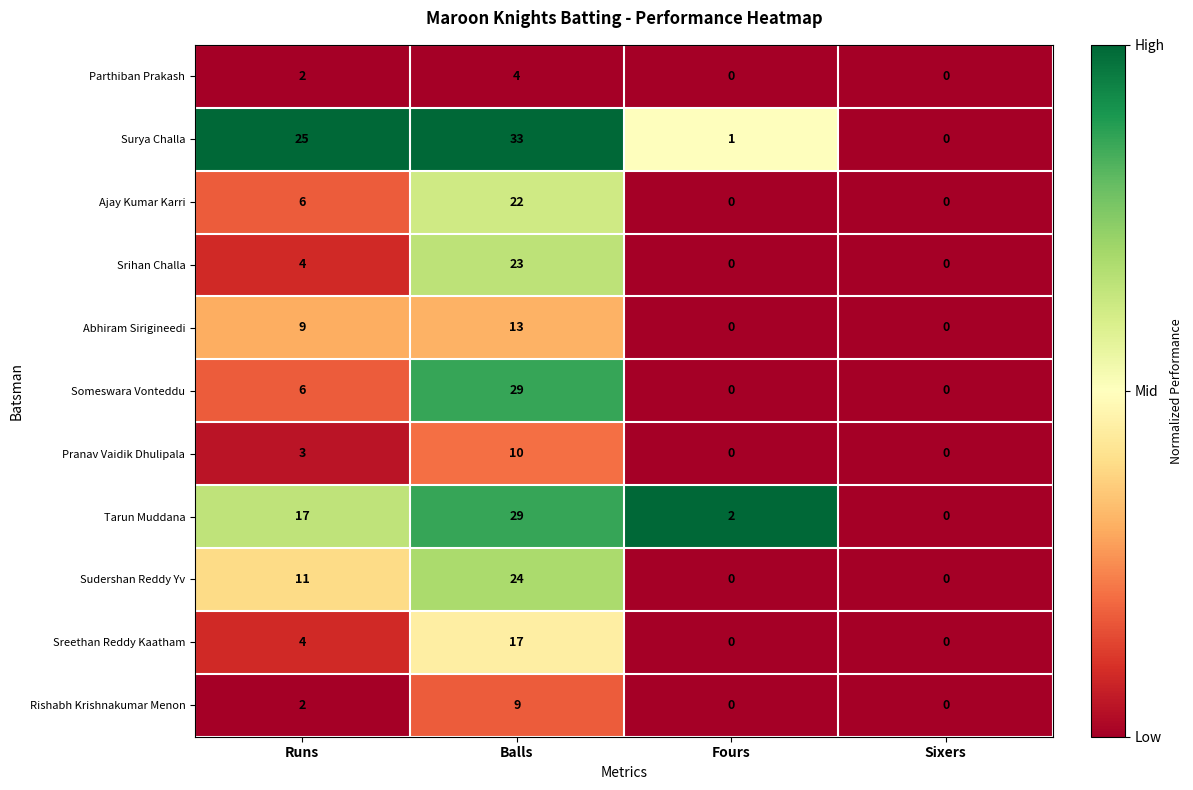

Count the Parthiban Prakash values in the range 0 to 4.

4